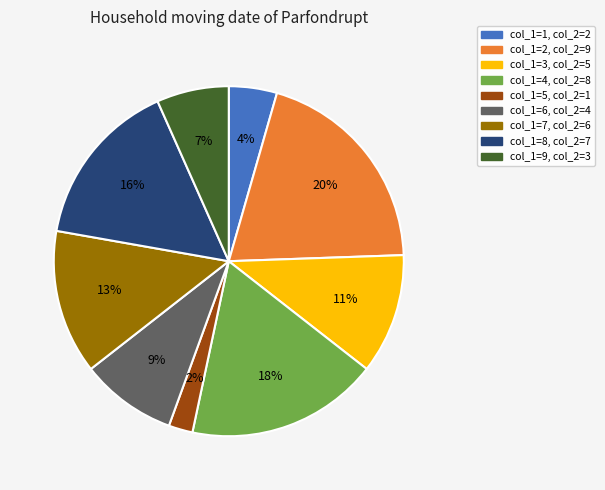

To the nearest percent, what is the difference between the largest and smallest slice percentages?

18%